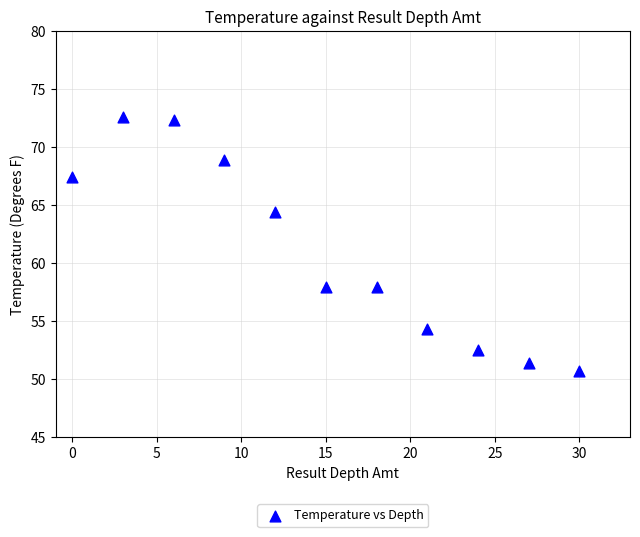

What is the range of Y values (max minus min)?

21.9